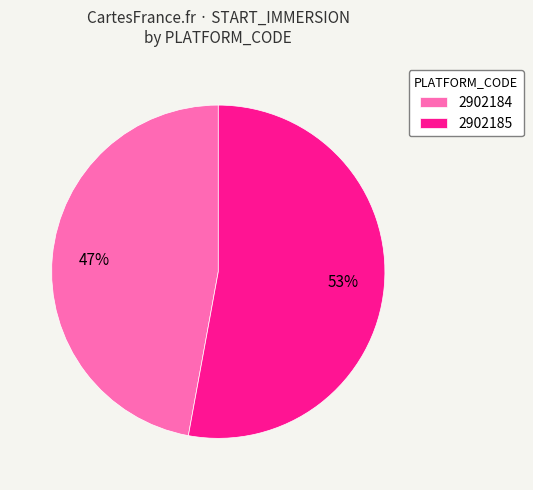

What percentage is the 2902185 slice, to the nearest percent?

53%